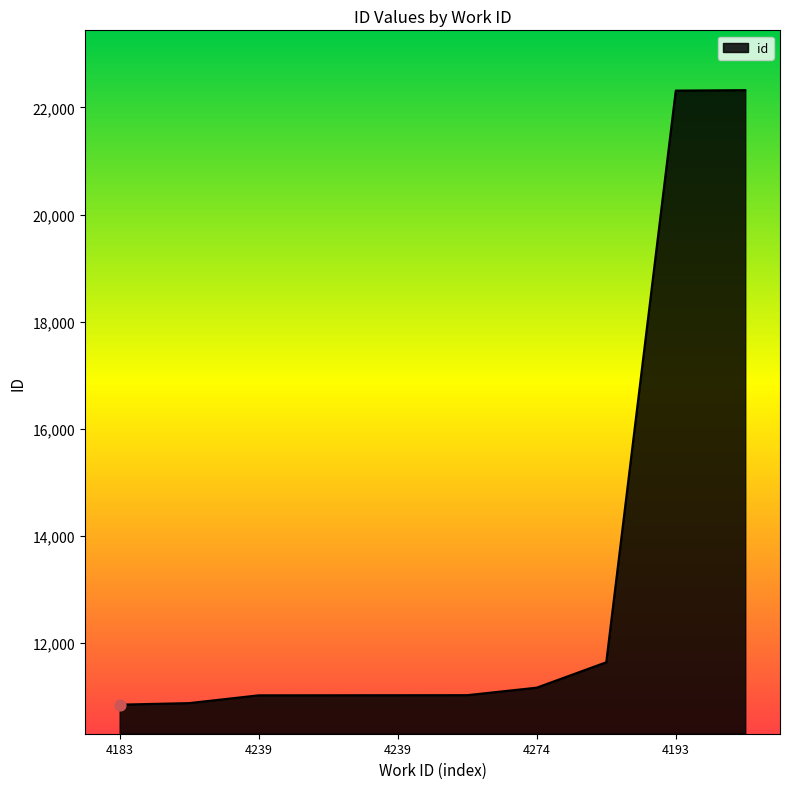

What is the smallest value displayed?

10854